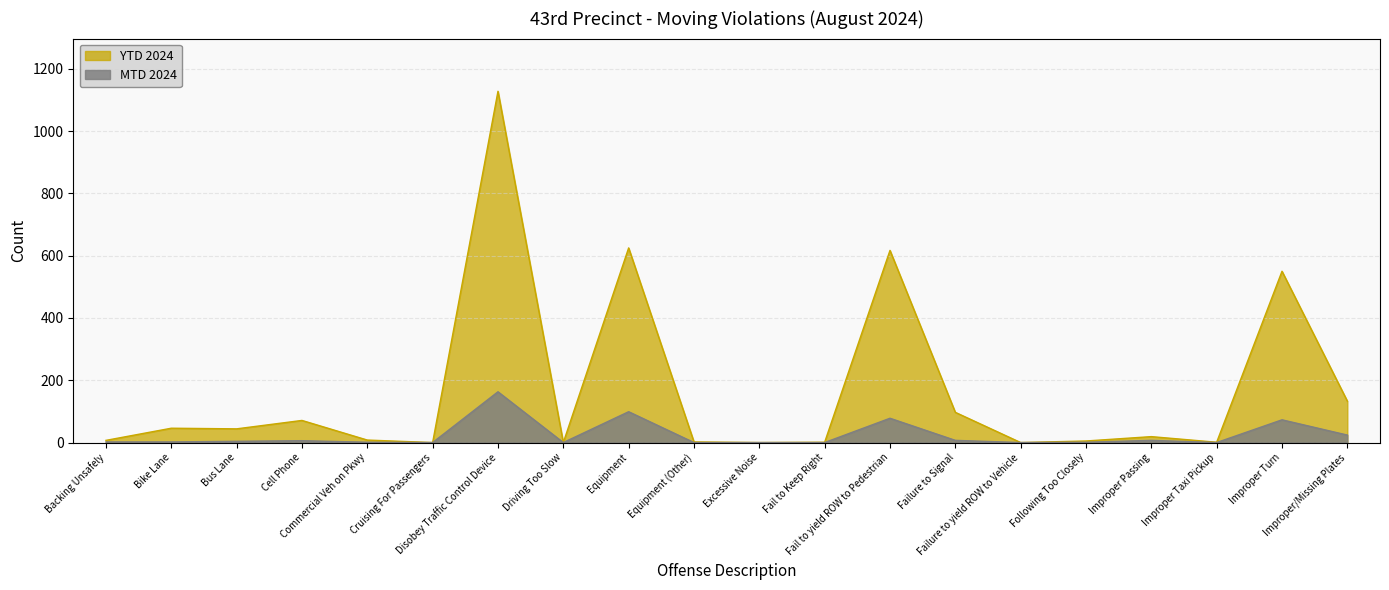

Where does the MTD 2024 series first go above 2?

Bus Lane